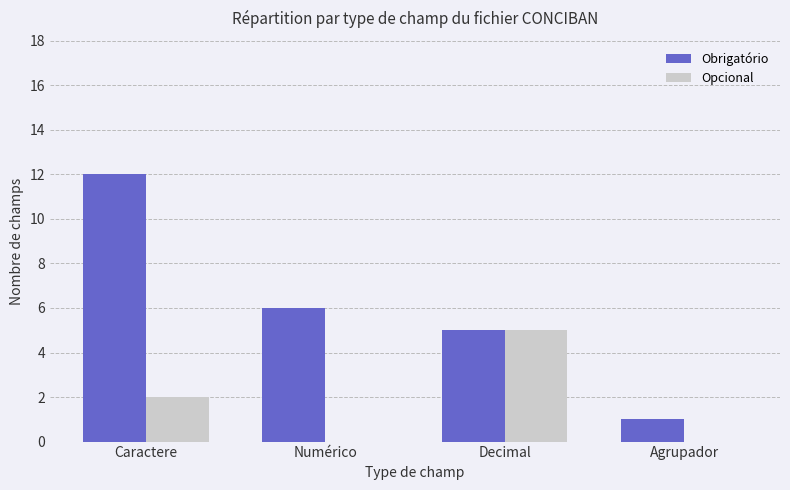

True or false: Obrigatório has a value of 12 at Caractere.

True